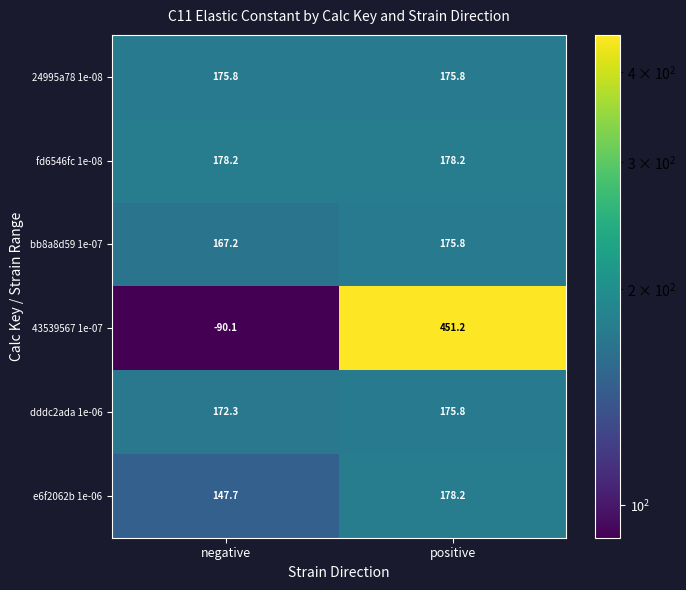

The bb8a8d59 1e-07 series shows 221.5 at negative. True or false?

False